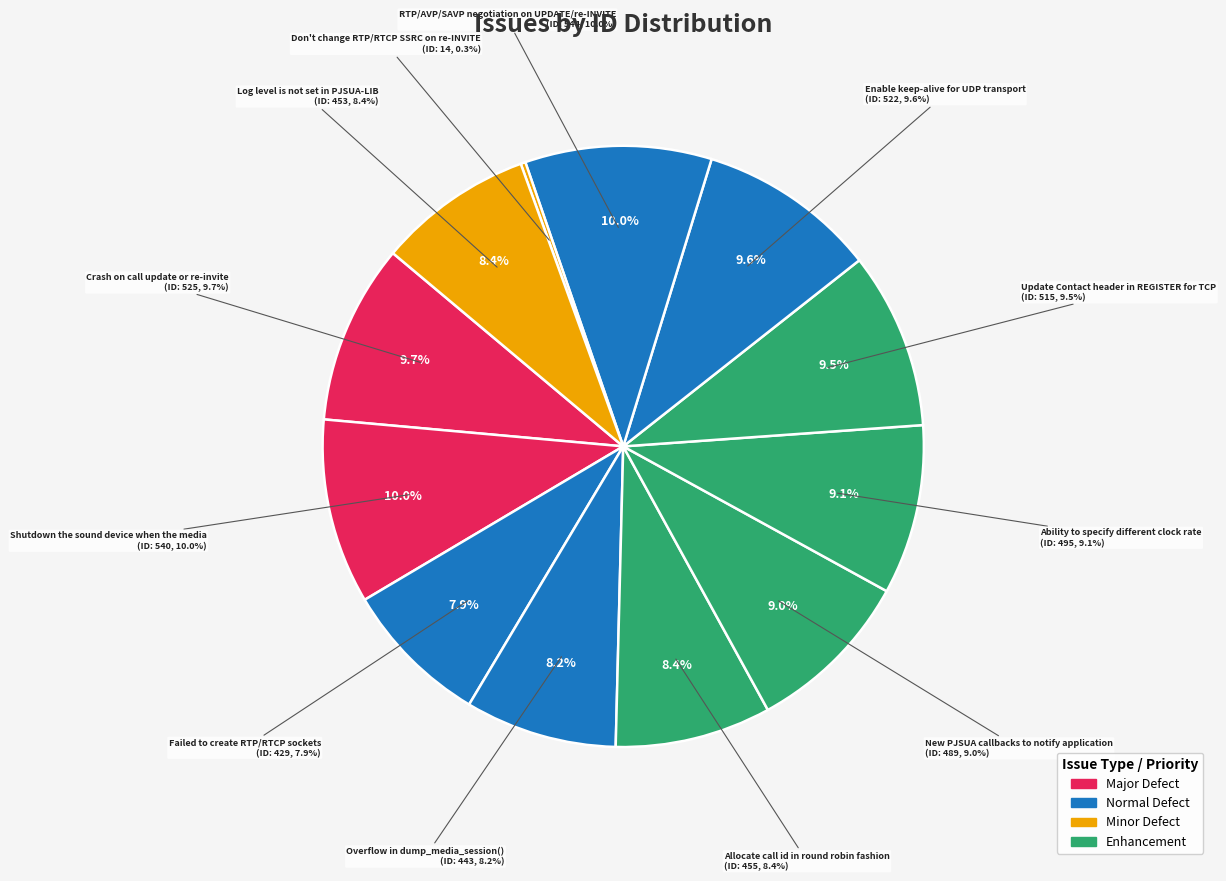

Count the number of slices in the pie.

12